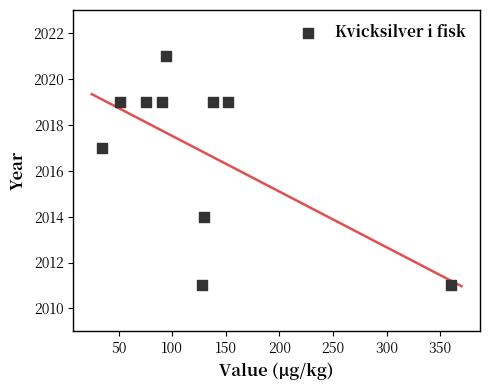

What Y value in the scatter plot is closest to 2016?

2017